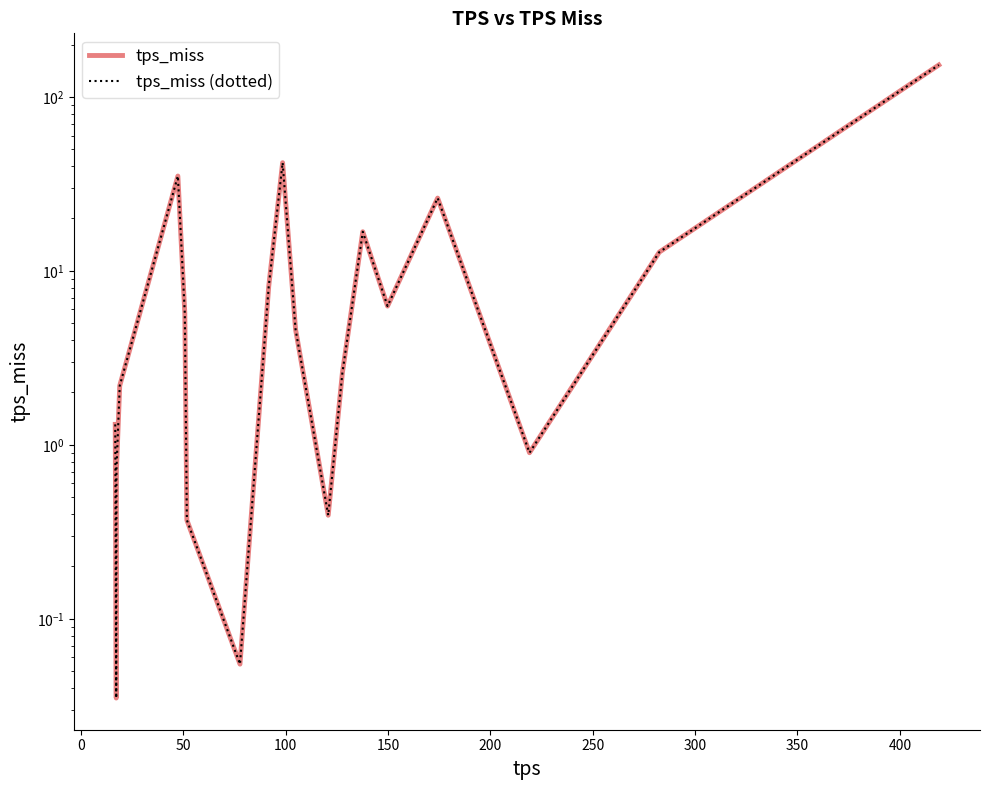

At which label is tps_miss (dotted) closest to 76?

400